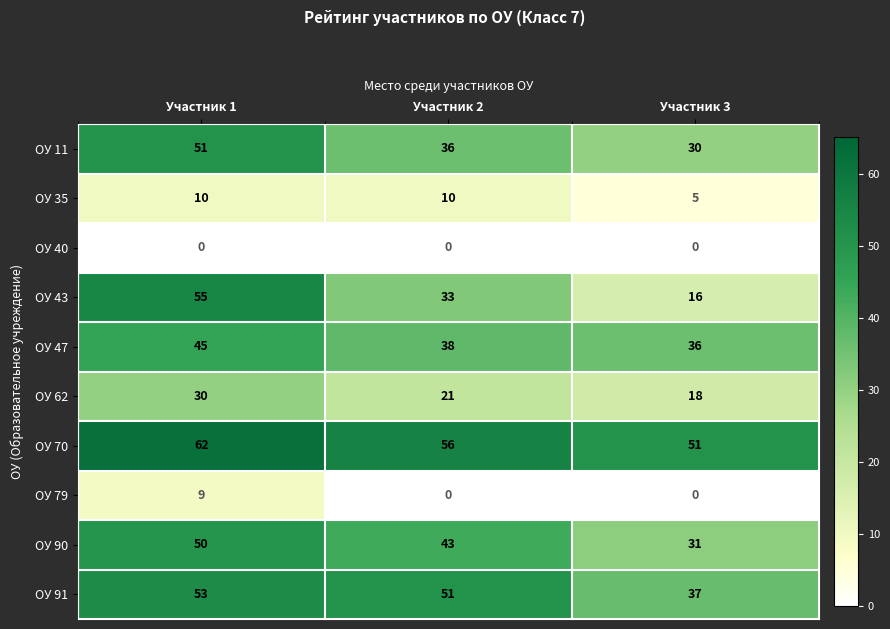

Which series has the widest spread of values?

ОУ 43